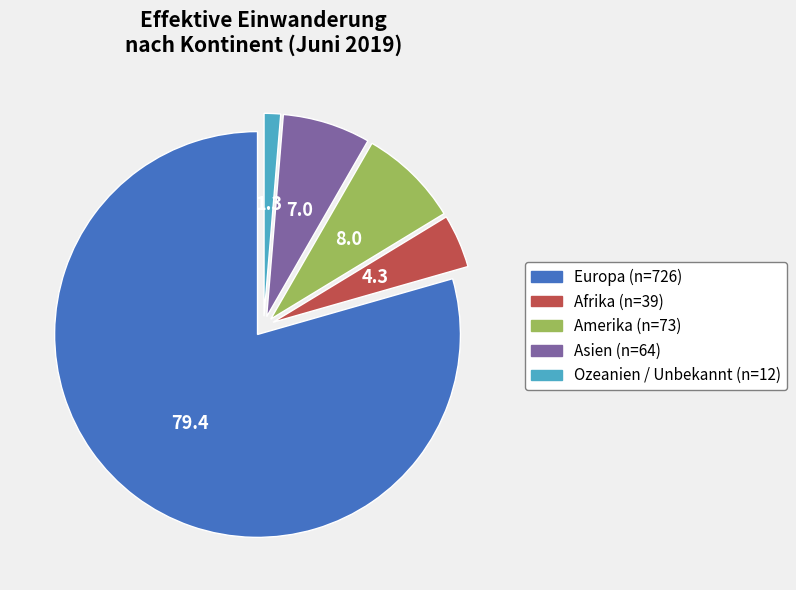

Does any single category account for the majority?

Yes